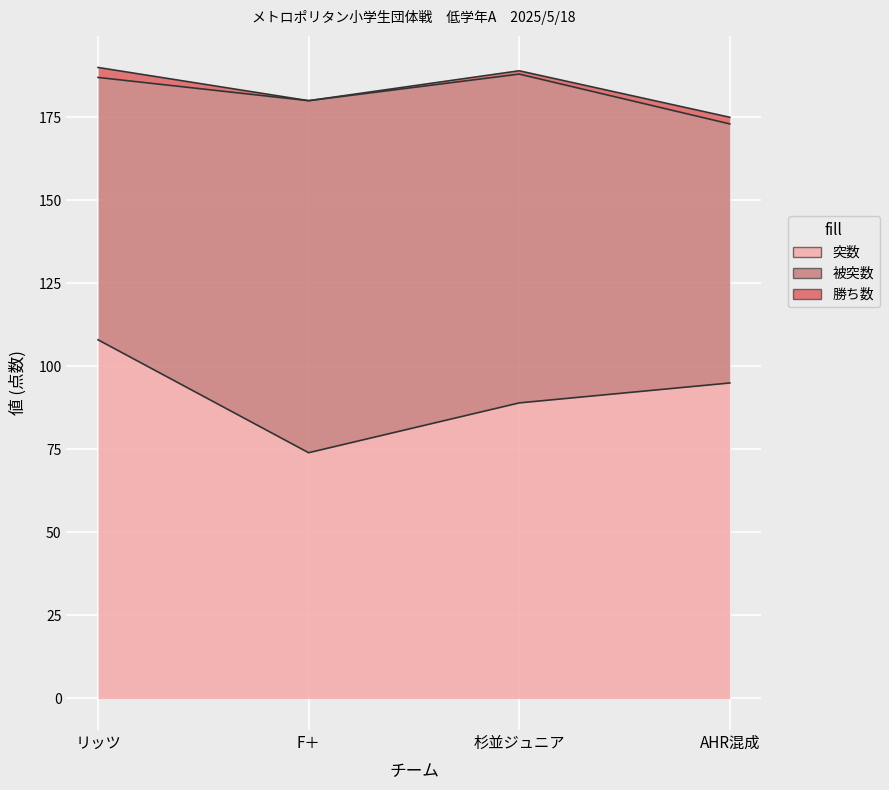

Which category has the lowest value in the 被突数 series?

AHR混成